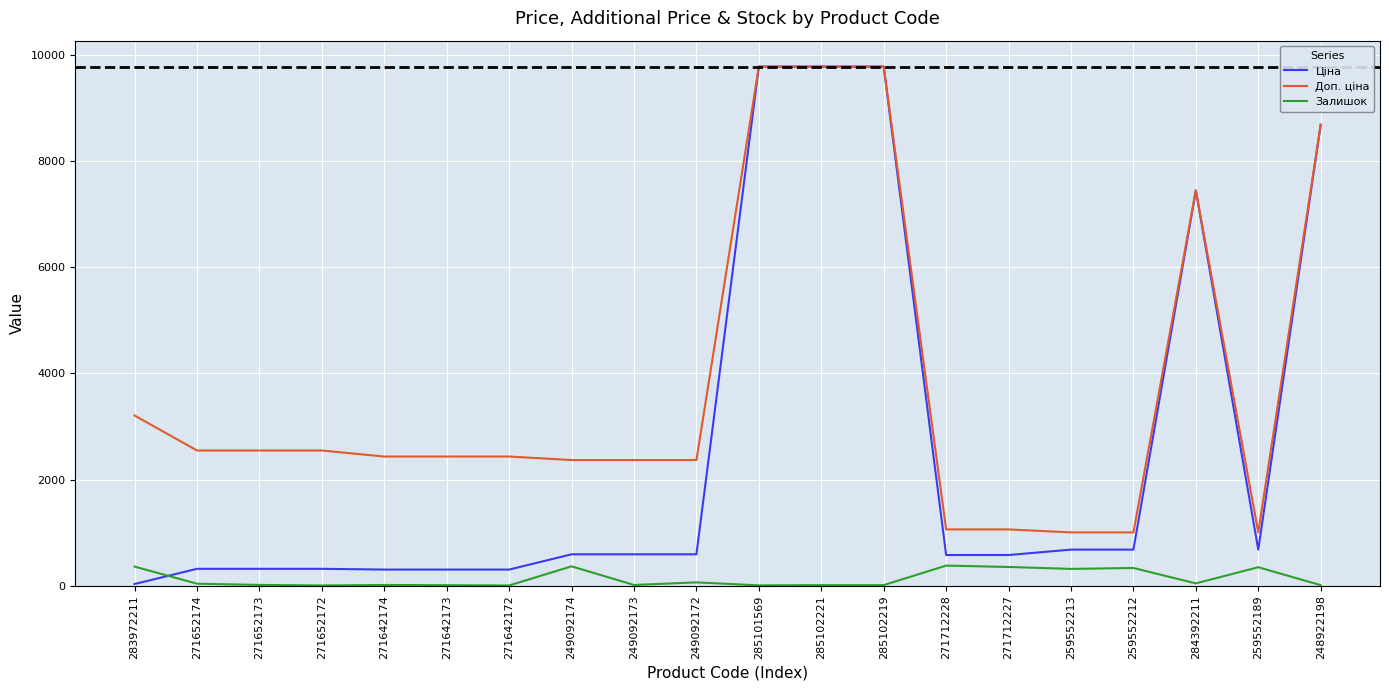

Read the Залишок value at 259552189.

348.0